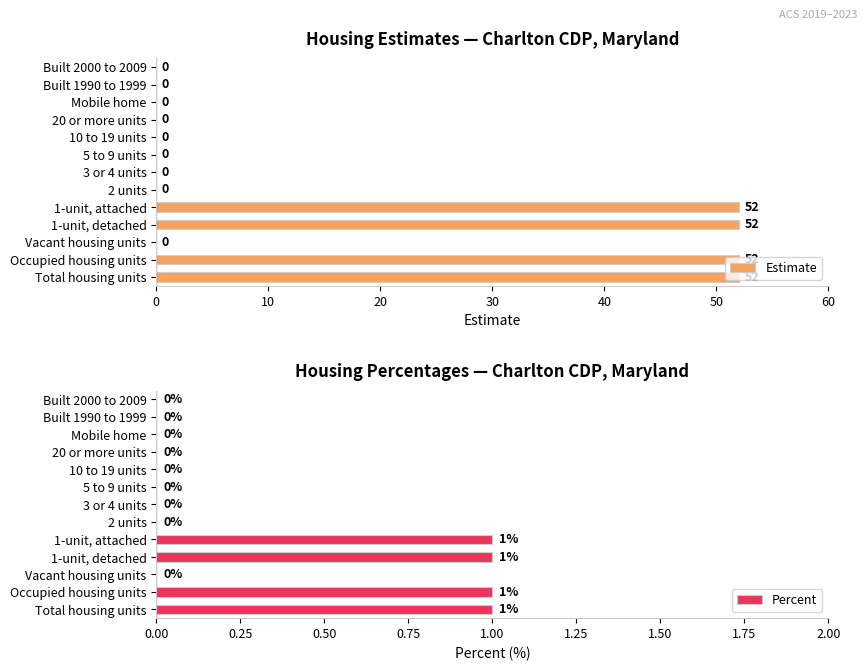

What is the highest value of the Estimate series?

52